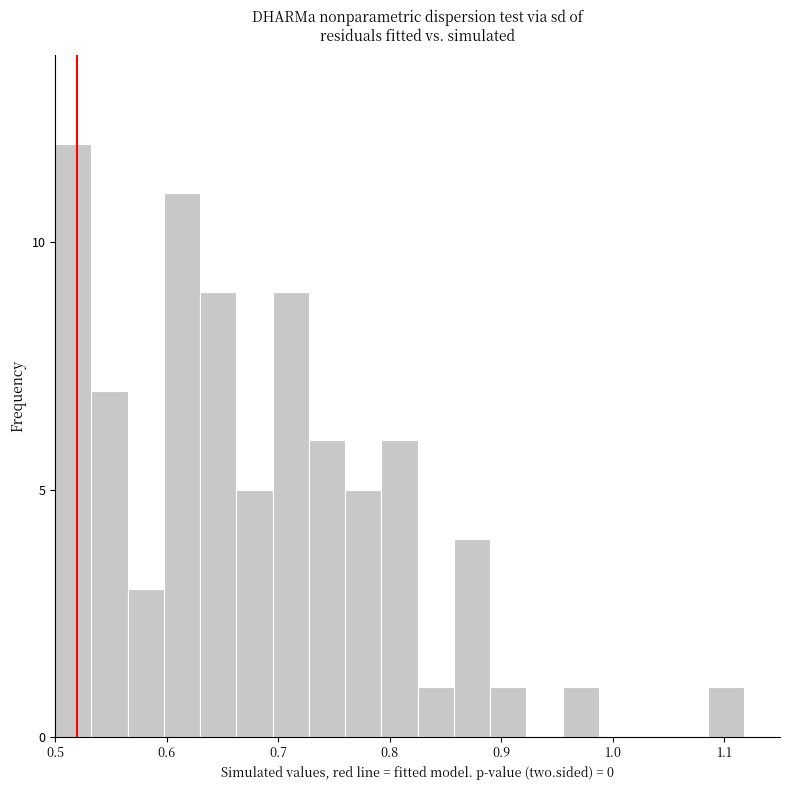

Around what value on the x-axis is the tallest bar? Give the approximate position of its centre, as read against the axis.

0.52